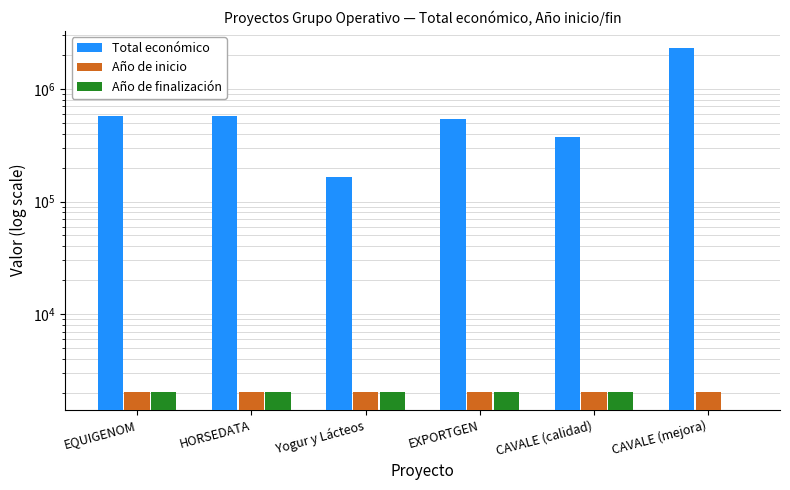

At which label does Año de finalización reach its peak?

HORSEDATA